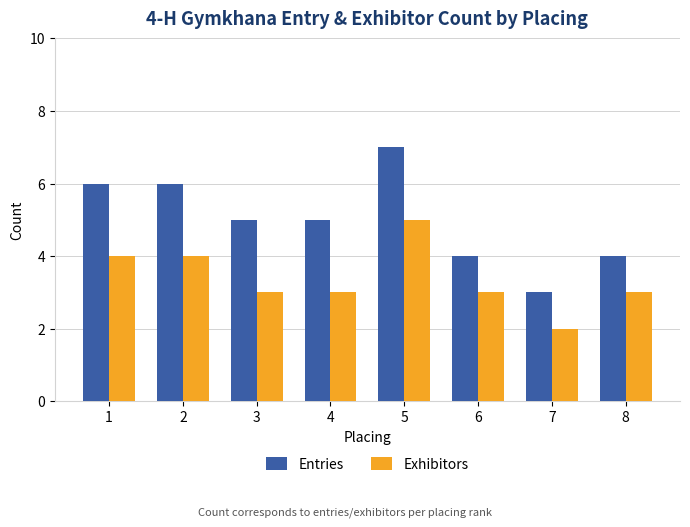

At which category does the chart reach its minimum across all series?

7